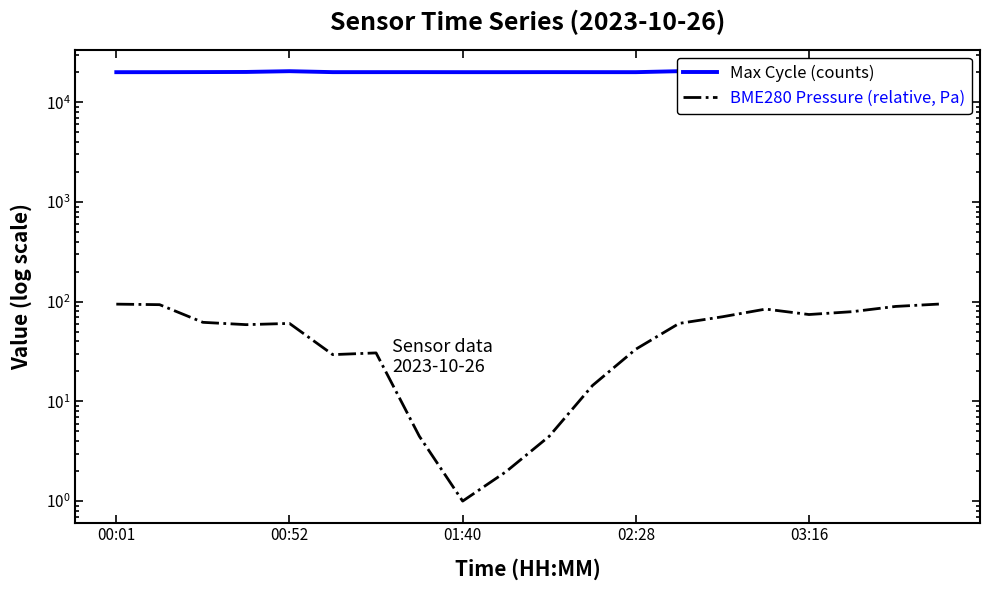

What is the difference between the maximum and minimum values in the BME280 Pressure (relative, Pa) series?

93.6